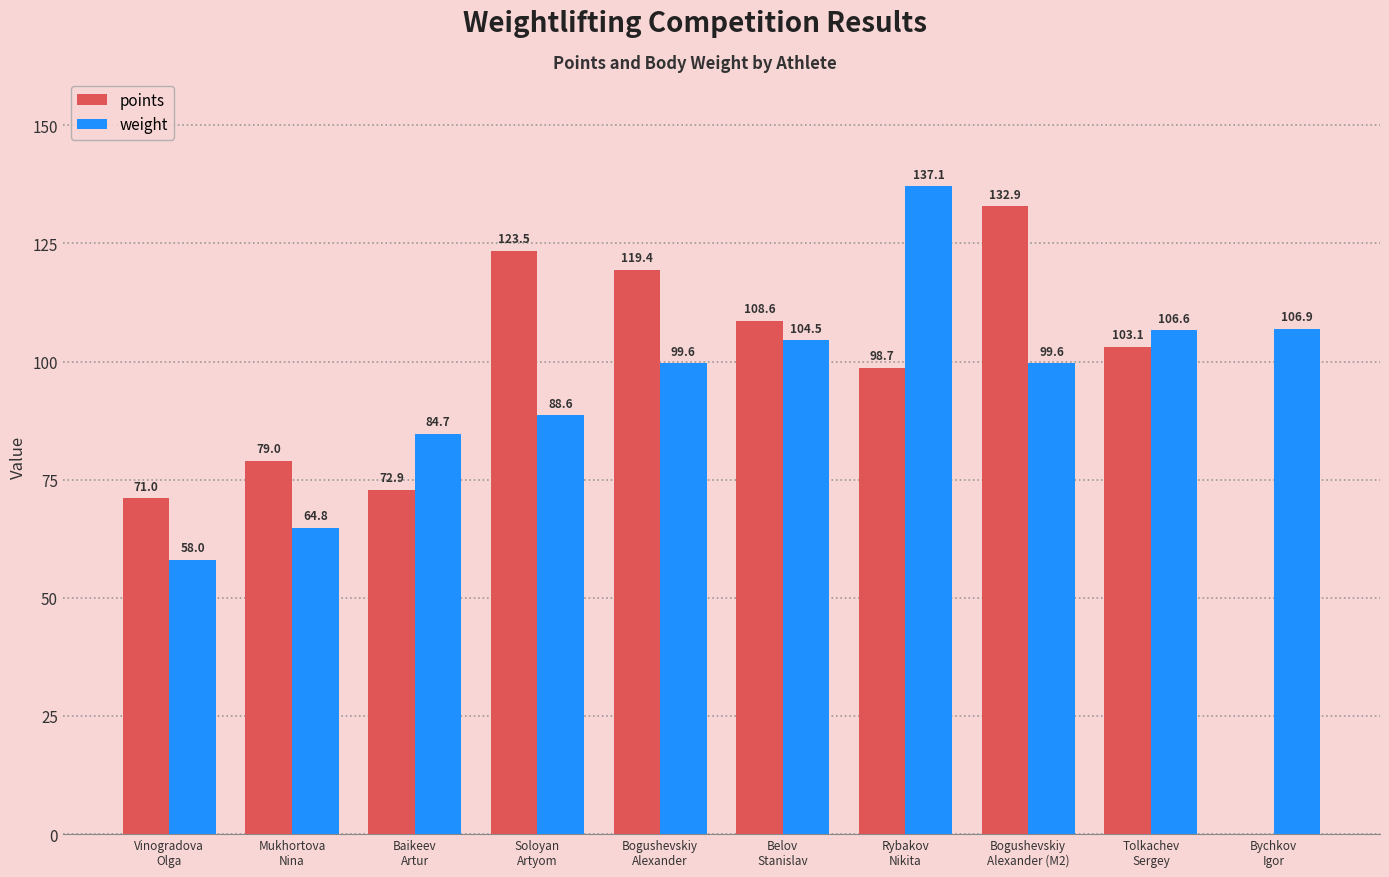

Is it true that weight equals 64.4 at Bogushevskiy
Alexander (M2)?

False